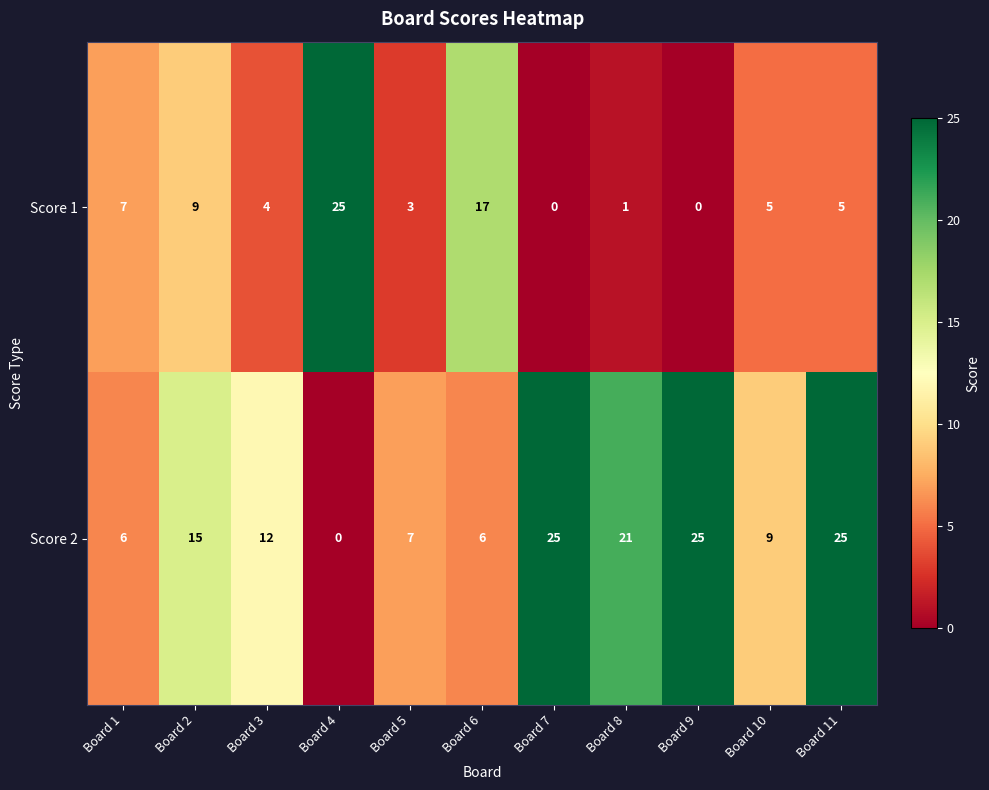

What value does the Score 2 series have at Board 3, to the nearest 5?

10